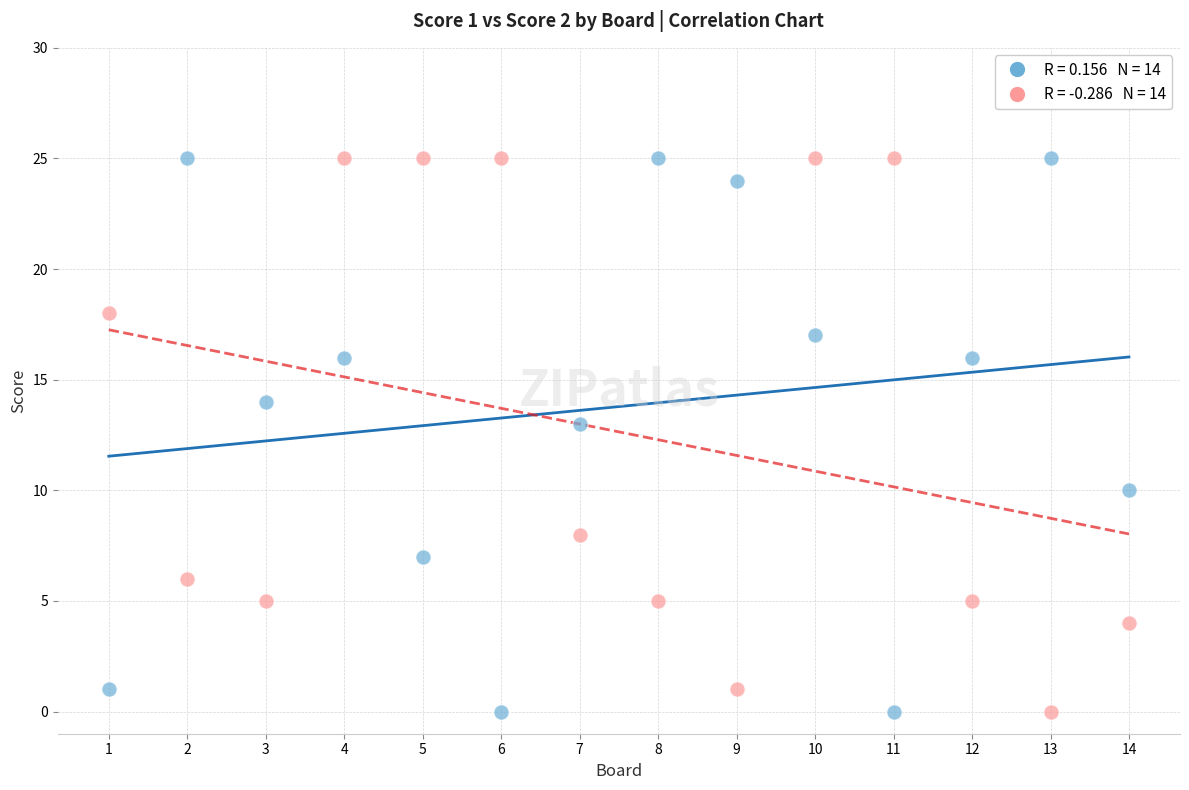

Across all series, what Y value is closest to 12?

13